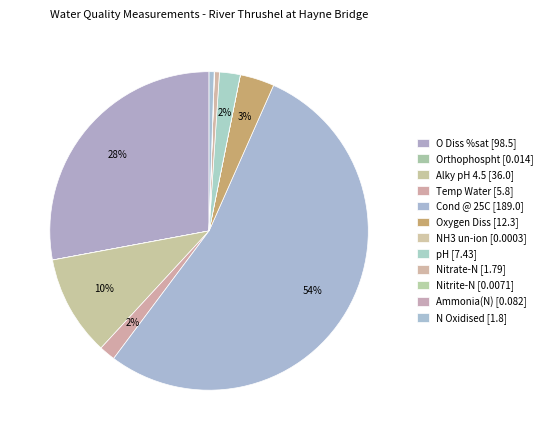

To the nearest percent, what is the combined percentage of Nitrate-N [1.79] and Alky pH 4.5 [36.0]?

11%